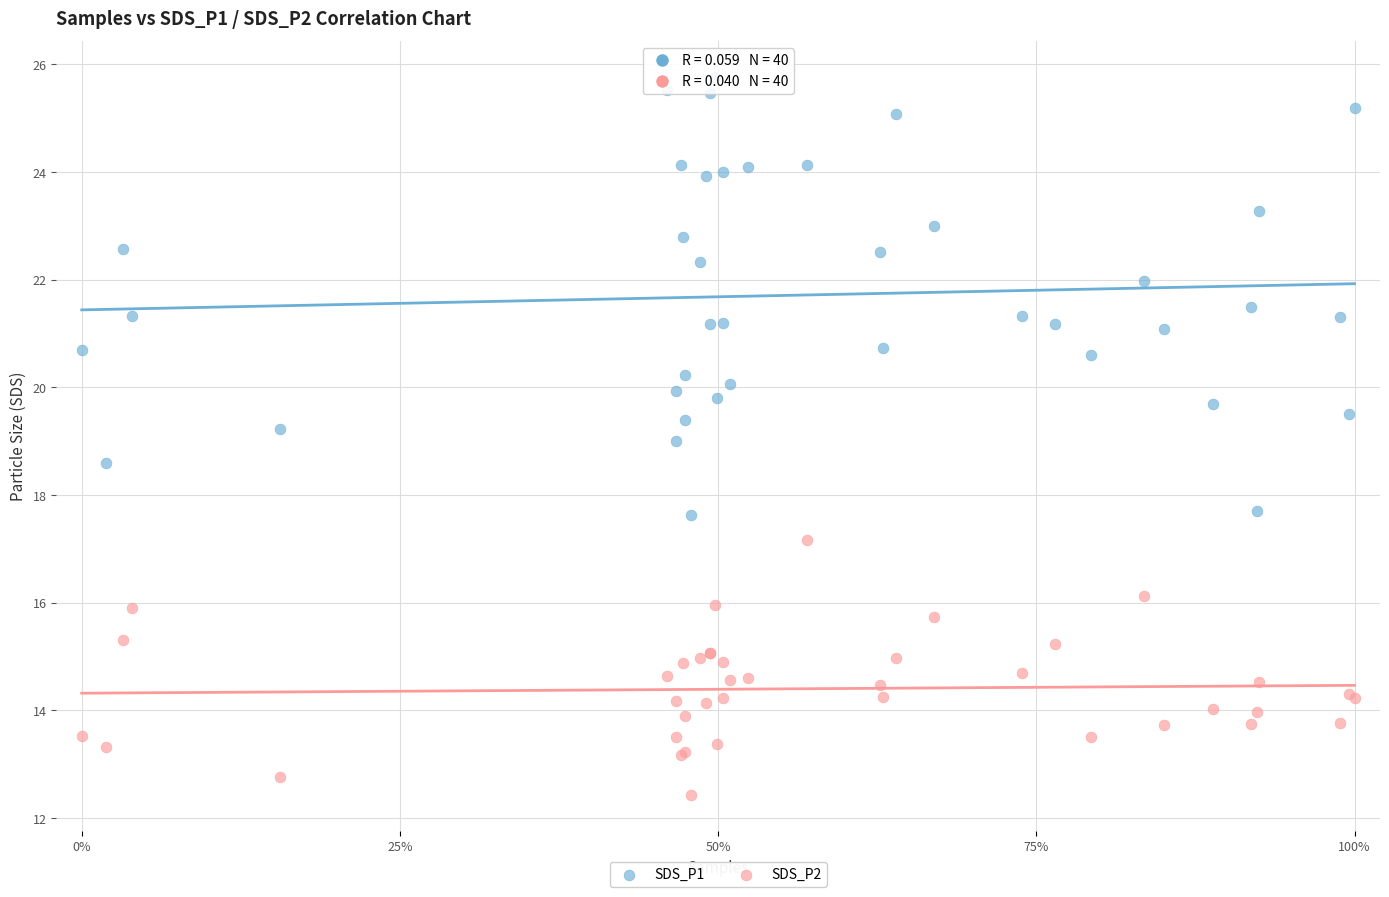

Which series contains the lowest Y value?

SDS_P2